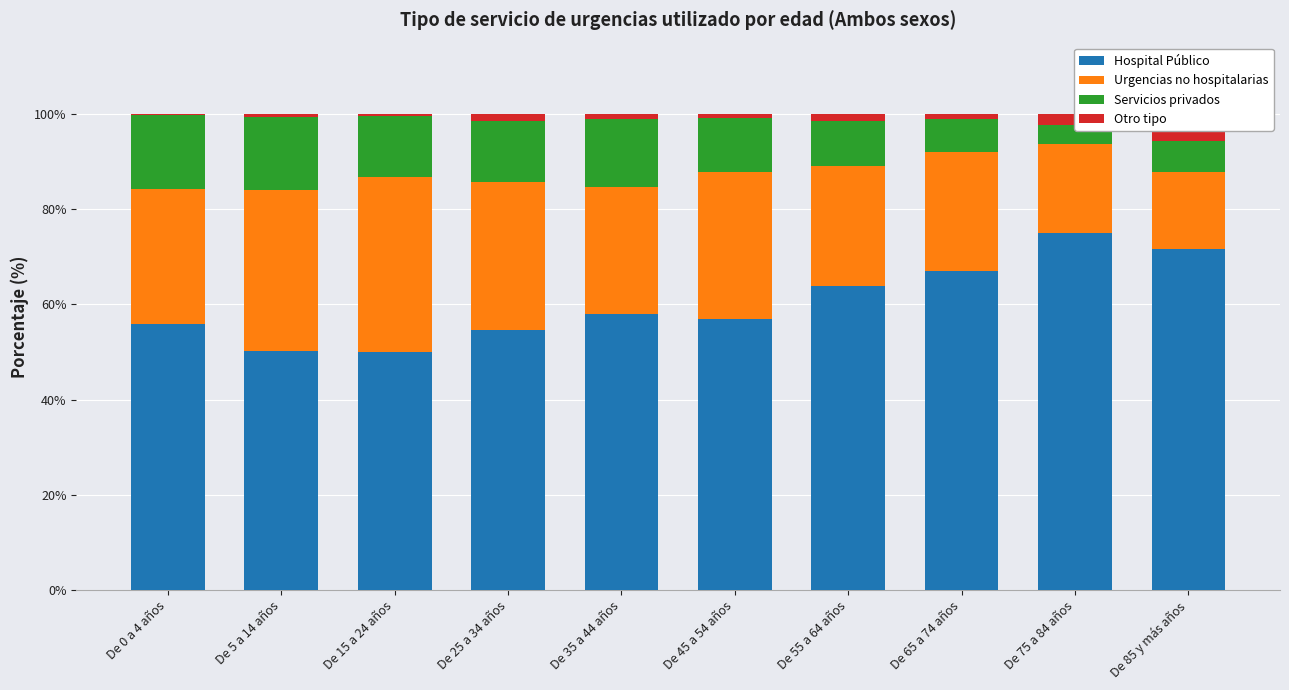

How many bars are there in total?

40